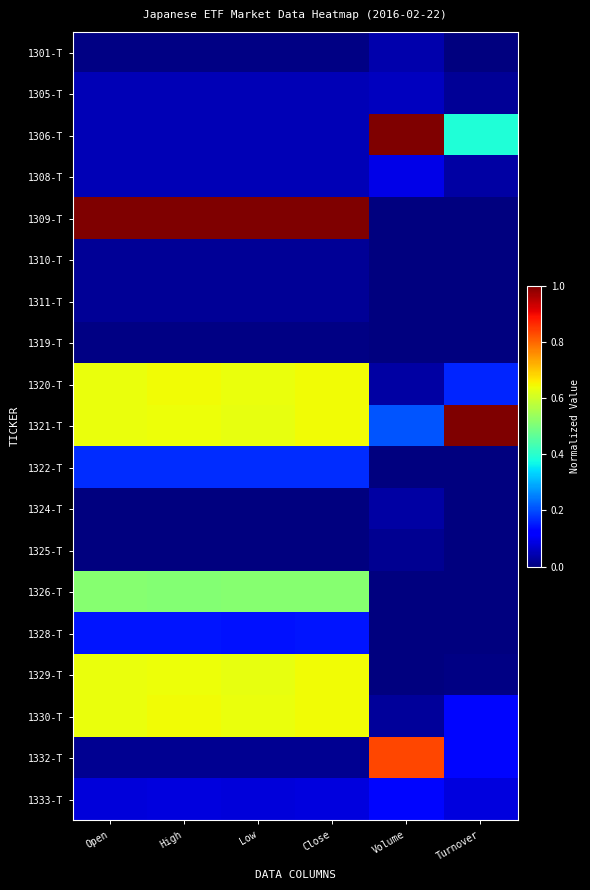

Which series has the largest range (max minus min)?

1309-T